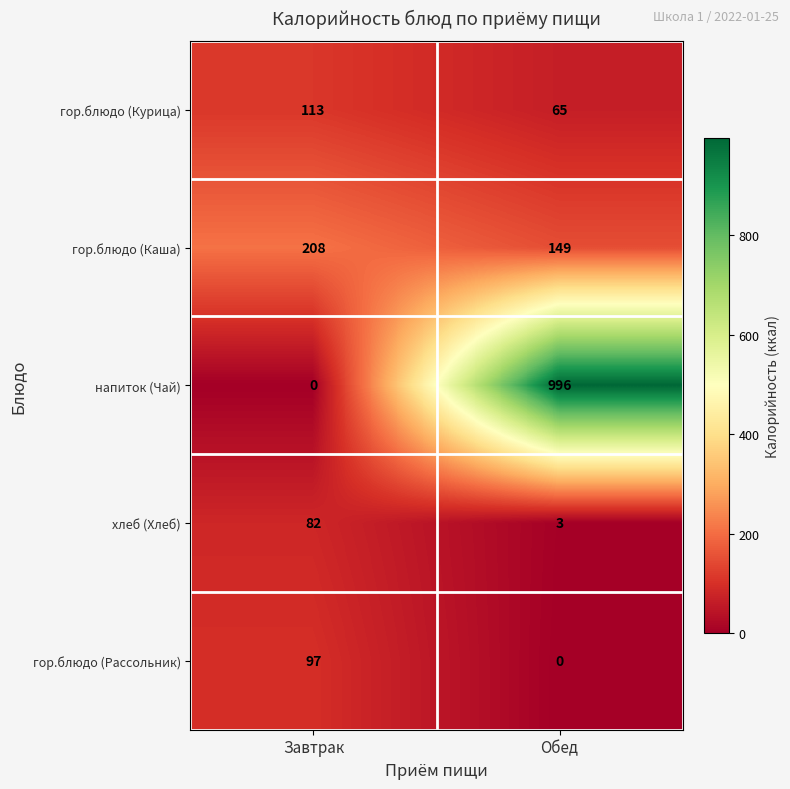

At which category is the sum across all series the highest?

Обед